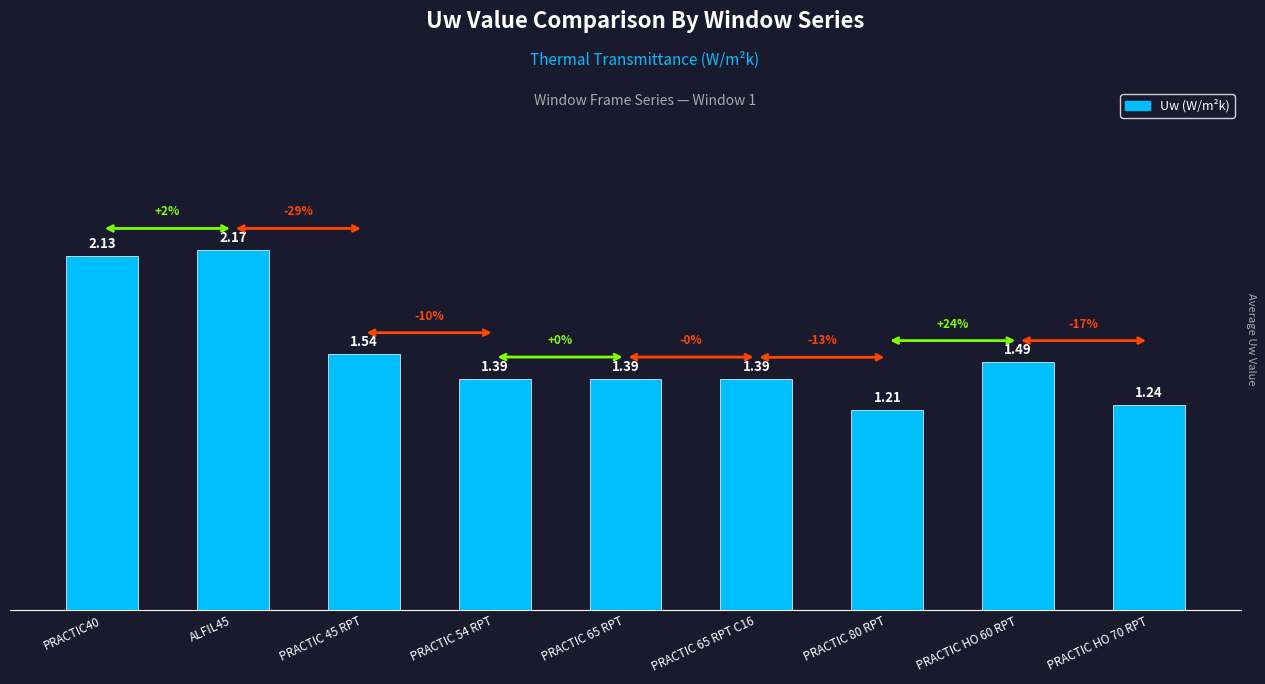

Which label corresponds to the largest value in the chart?

ALFIL45